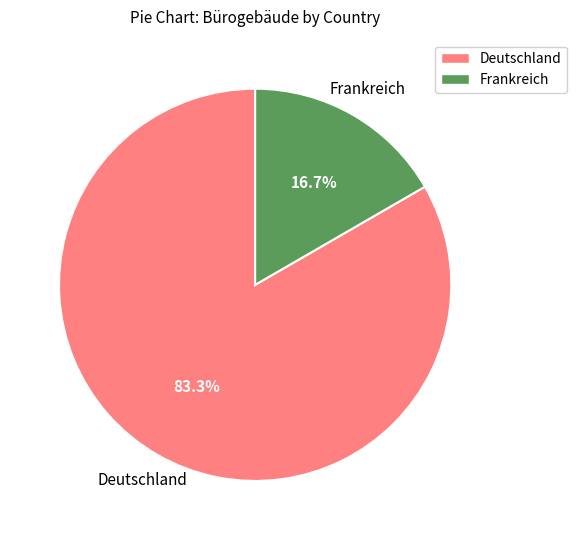

Does any single category account for the majority?

Yes